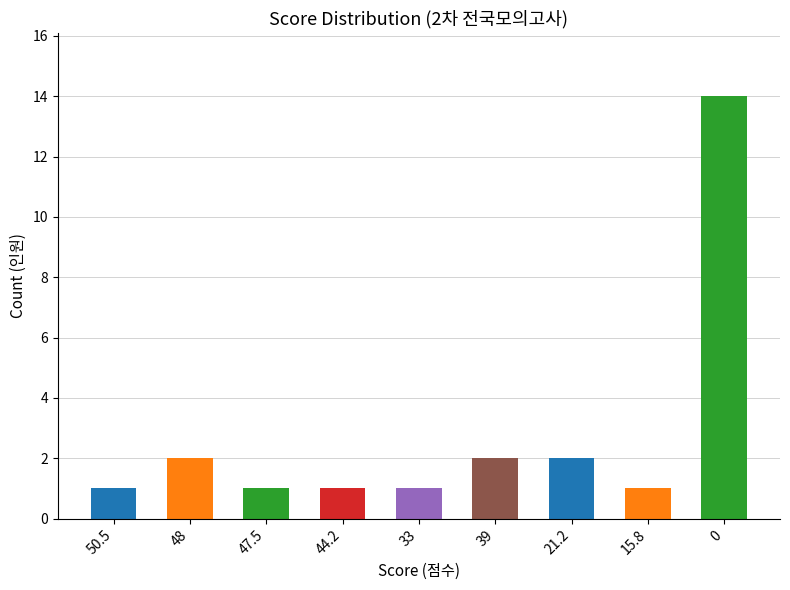

Reading left to right, transcribe all the data shown in this chart.

1	2	1	1	1	2	2	1	14